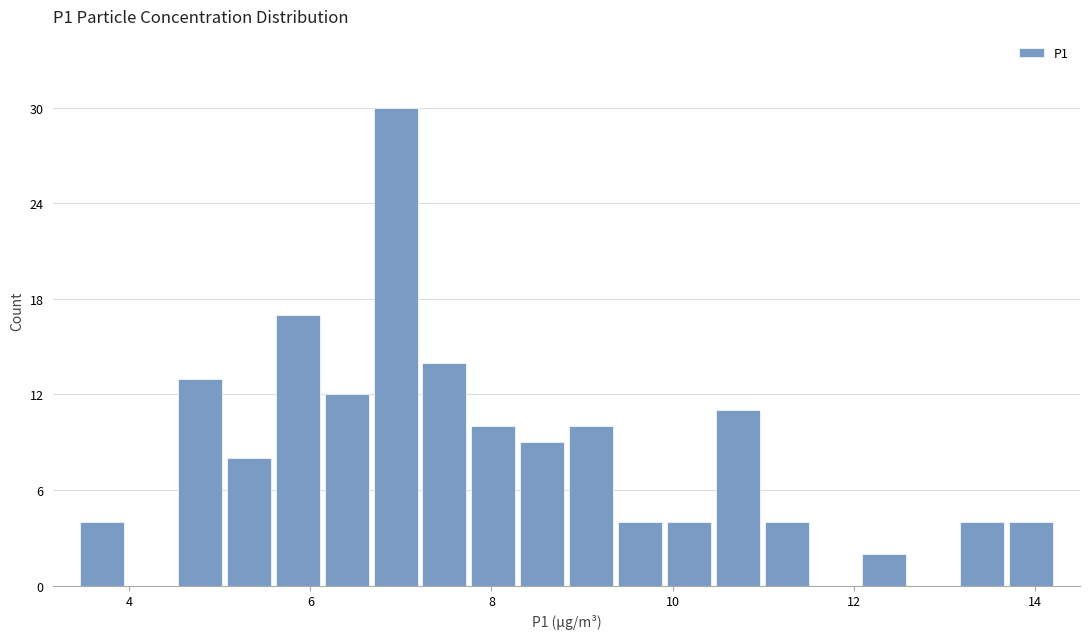

Read against the x-axis, roughly where is the centre of the tallest bar?

7.0